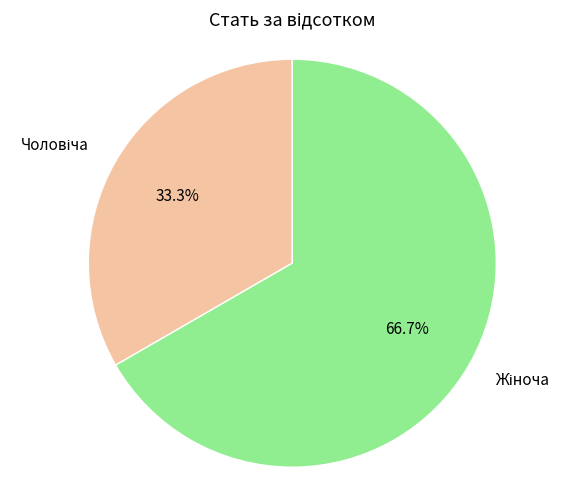

Is there any slice that represents more than half of the pie?

Yes